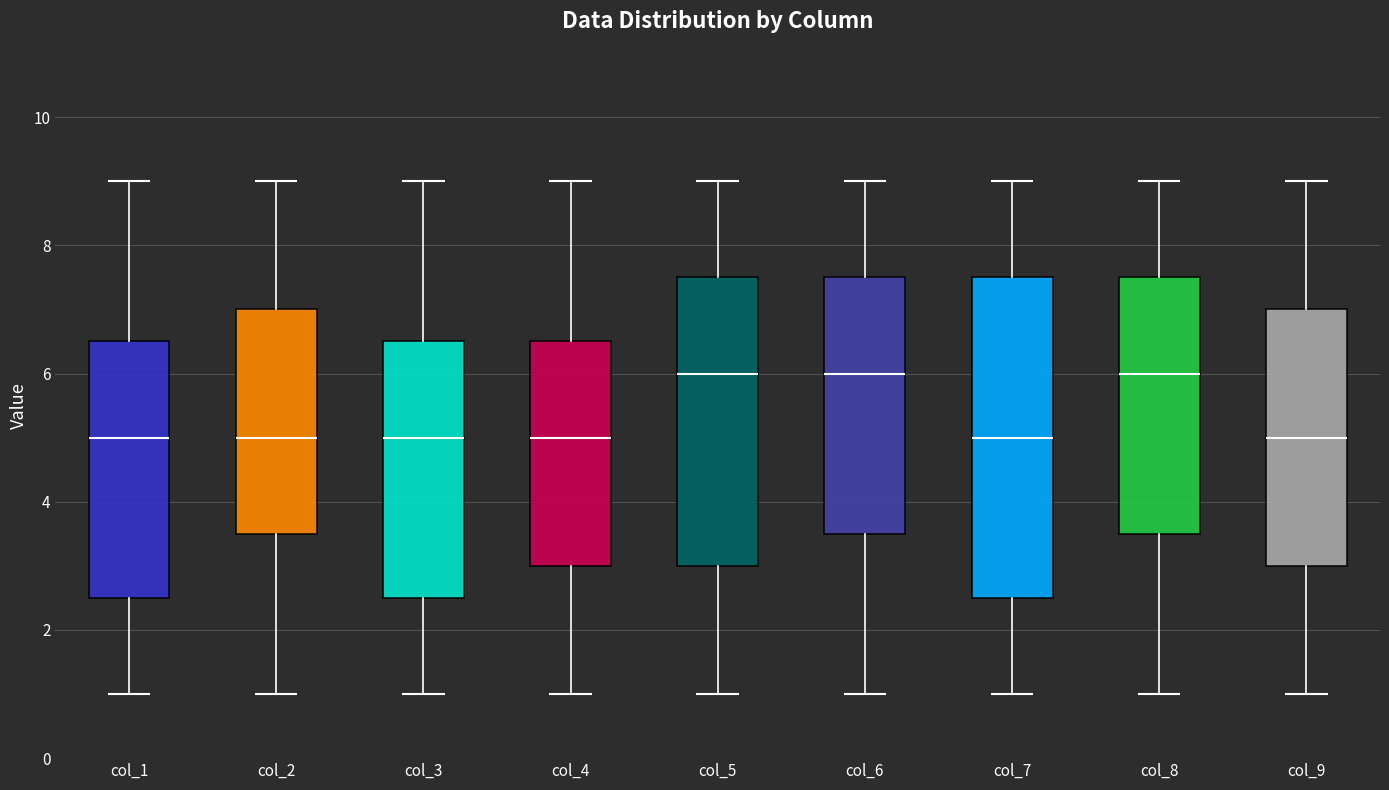

Reading left to right, read every box against the y-axis: the position of its median line, the range the box covers, and the ends of its whiskers. The values are not printed on the chart, so give them approximately, as read against the axis.

col_1: median 5.0, box 2.6 to 6.6, whiskers 1.0 to 9.0
col_2: median 5.0, box 3.6 to 7.0, whiskers 1.0 to 9.0
col_3: median 5.0, box 2.6 to 6.6, whiskers 1.0 to 9.0
col_4: median 5.0, box 3.0 to 6.6, whiskers 1.0 to 9.0
col_5: median 6.0, box 3.0 to 7.6, whiskers 1.0 to 9.0
col_6: median 6.0, box 3.6 to 7.6, whiskers 1.0 to 9.0
col_7: median 5.0, box 2.6 to 7.6, whiskers 1.0 to 9.0
col_8: median 6.0, box 3.6 to 7.6, whiskers 1.0 to 9.0
col_9: median 5.0, box 3.0 to 7.0, whiskers 1.0 to 9.0